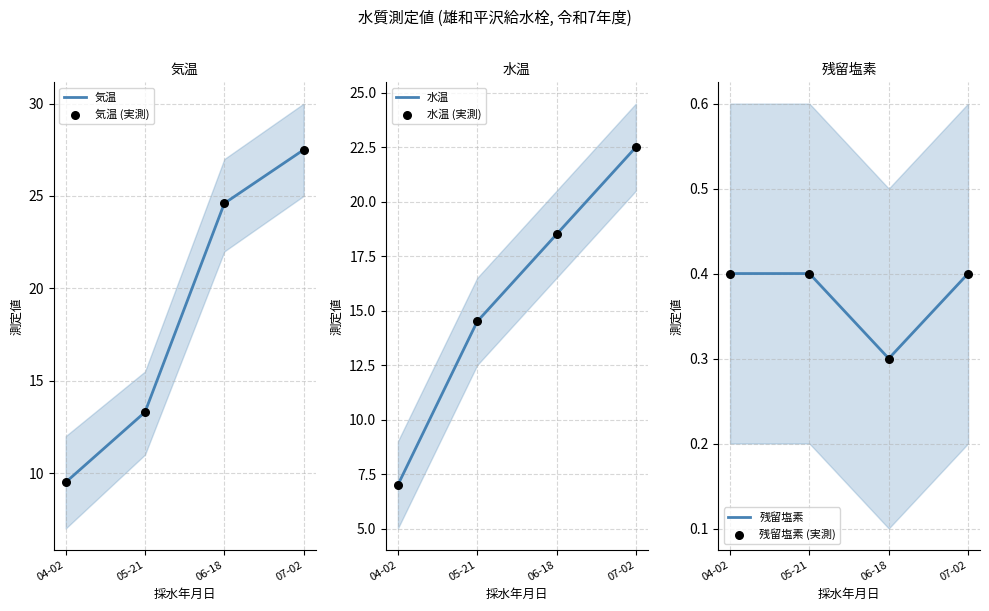

Which series has the largest total across all categories?

気温